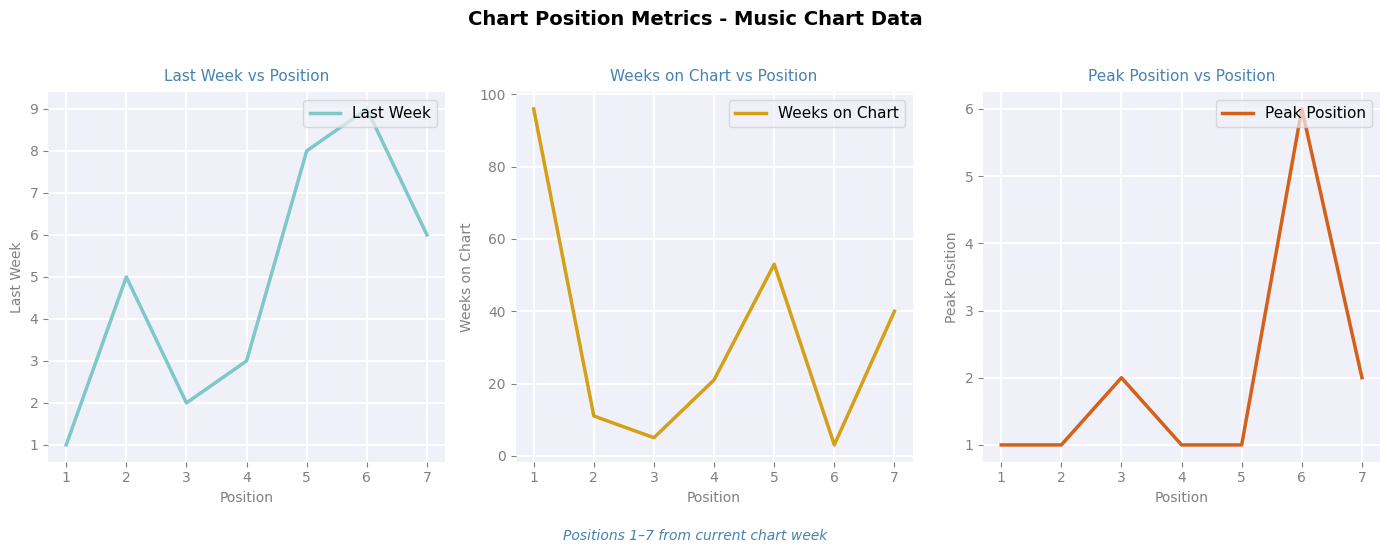

What is the total value across all series at 1?

98